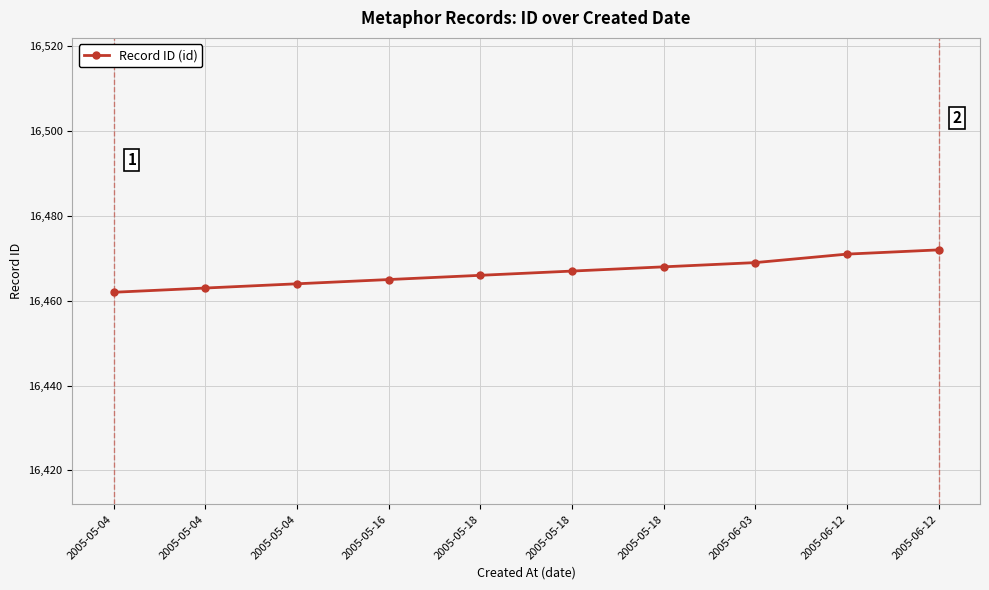

What is the greatest value displayed?

16472